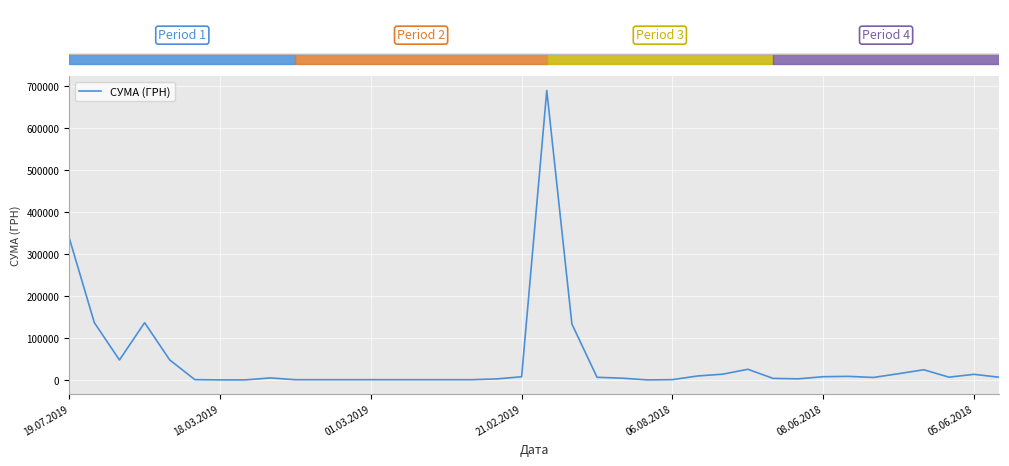

What is the greatest value displayed?

690048.8